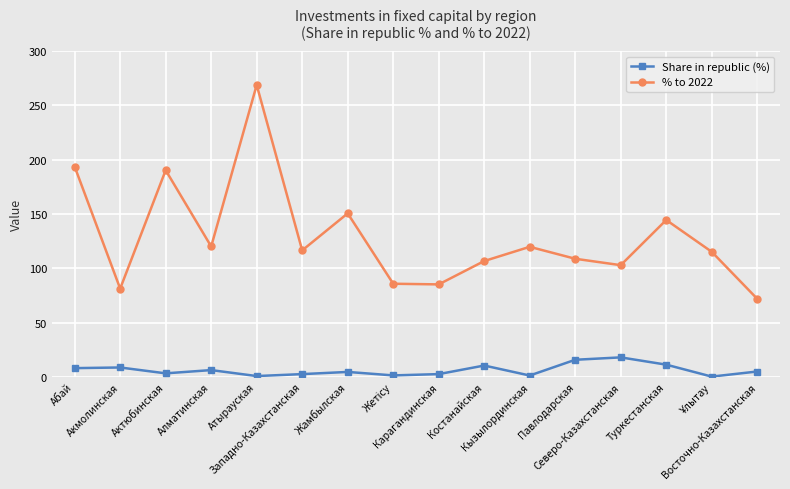

True or false: % to 2022 and Share in republic (%) intersect in this chart.

False